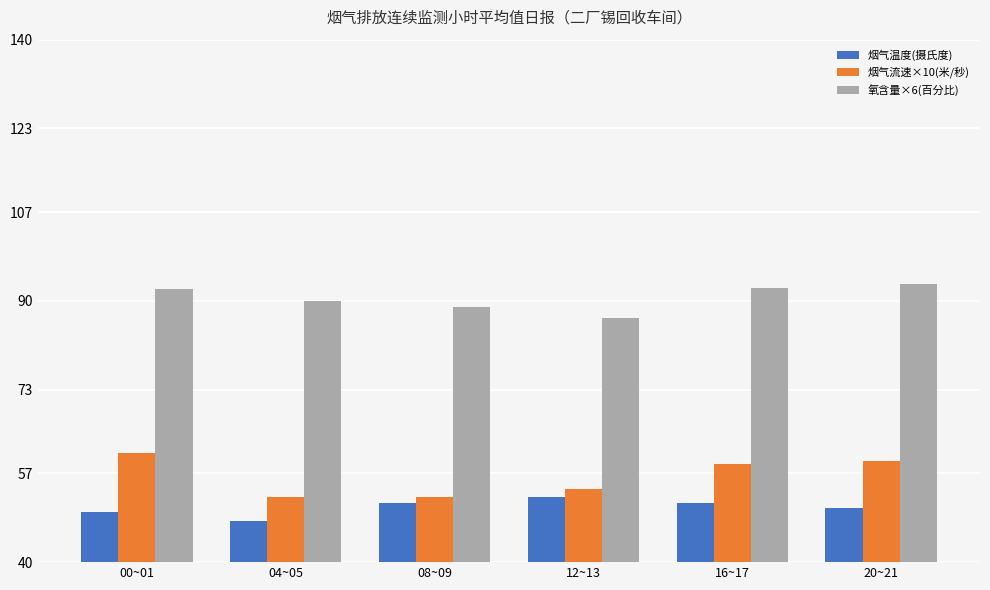

True or false: 氧含量×6(百分比) has a value of 89.9 at 04~05.

True